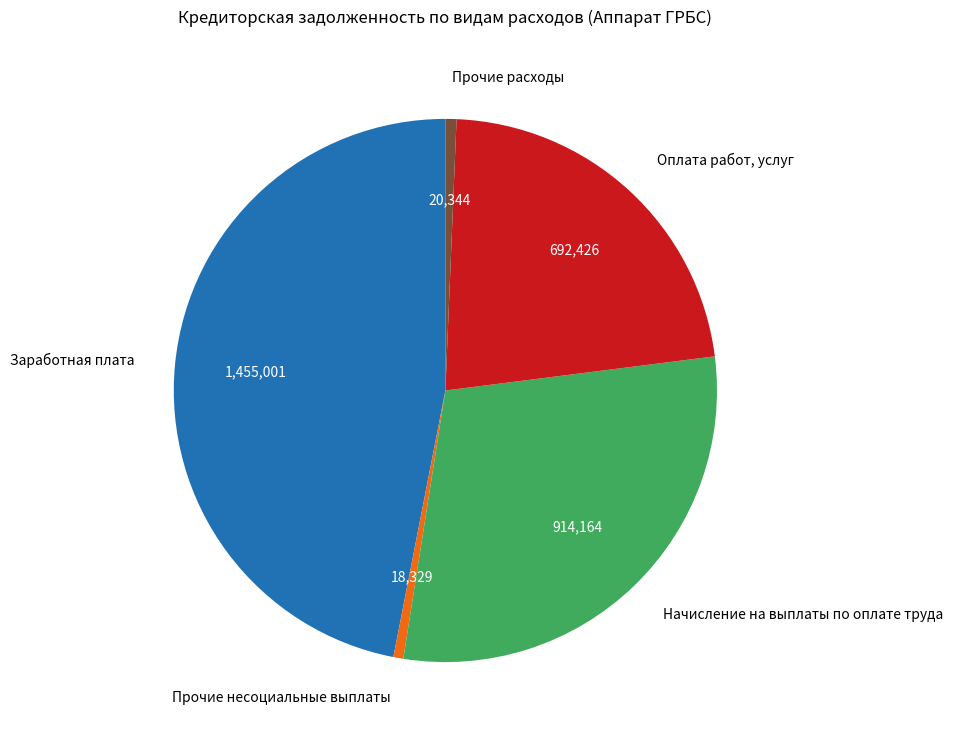

Which slice is the largest?

Заработная плата